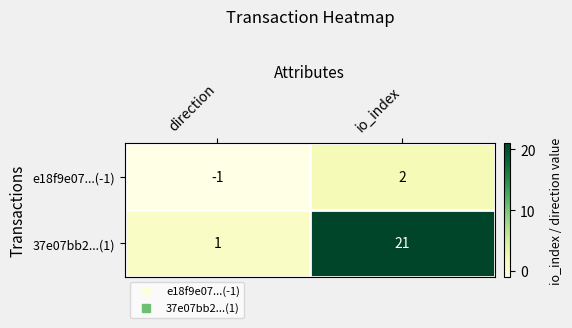

What is the difference between the highest and lowest values at direction?

2